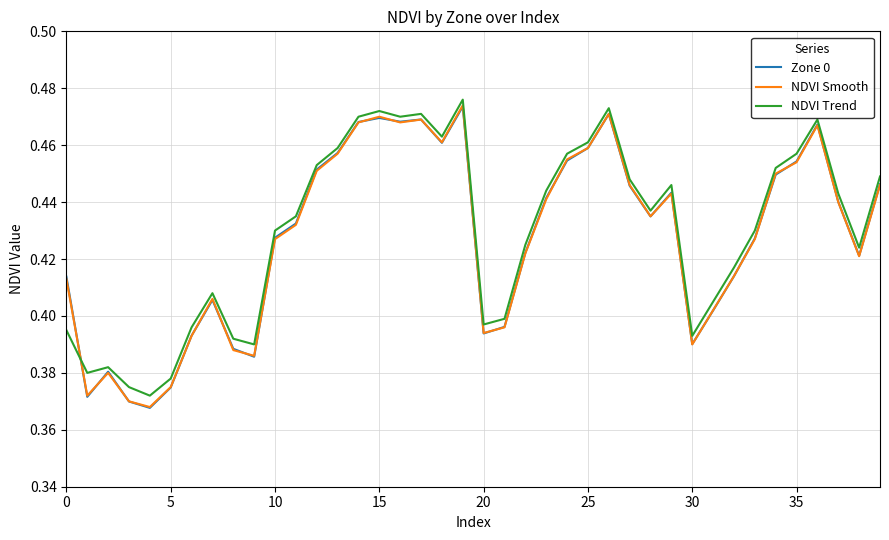

Does the chart display data point markers on the line(s)?

No